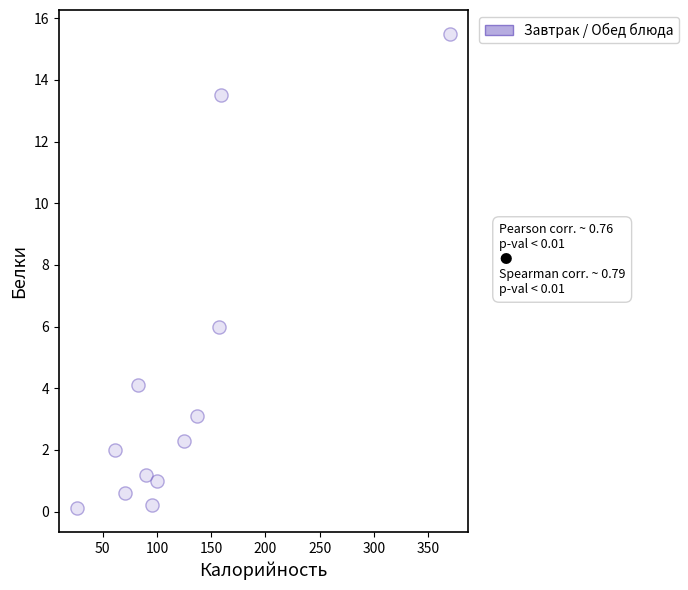

What Y value in the scatter plot is closest to 7?

6.0